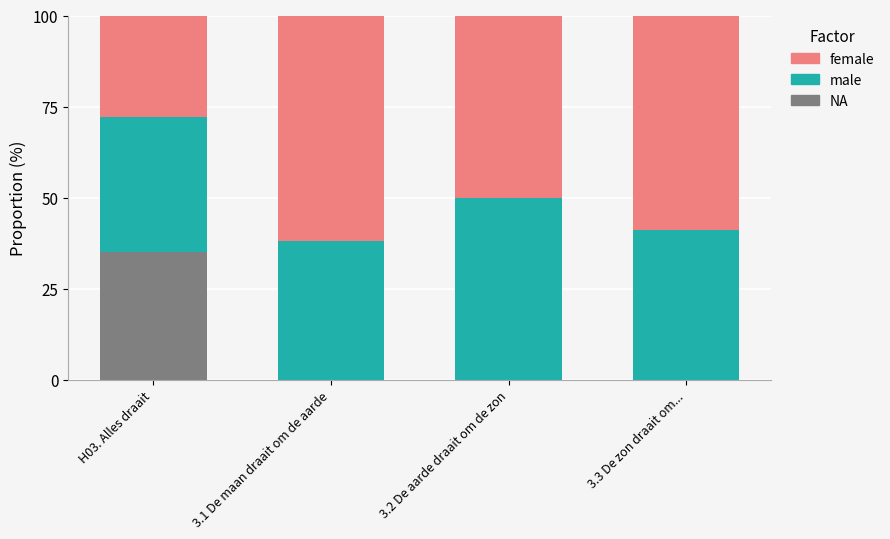

What is the total value across all series at H03. Alles draait?

100